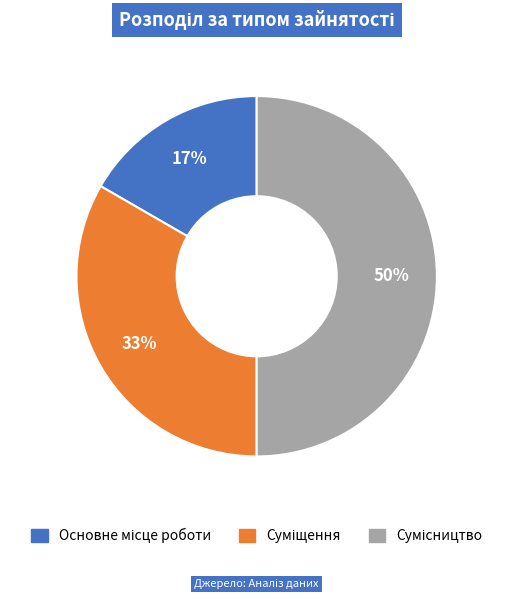

To the nearest percent, what is the difference between the largest and smallest slice percentages?

33%